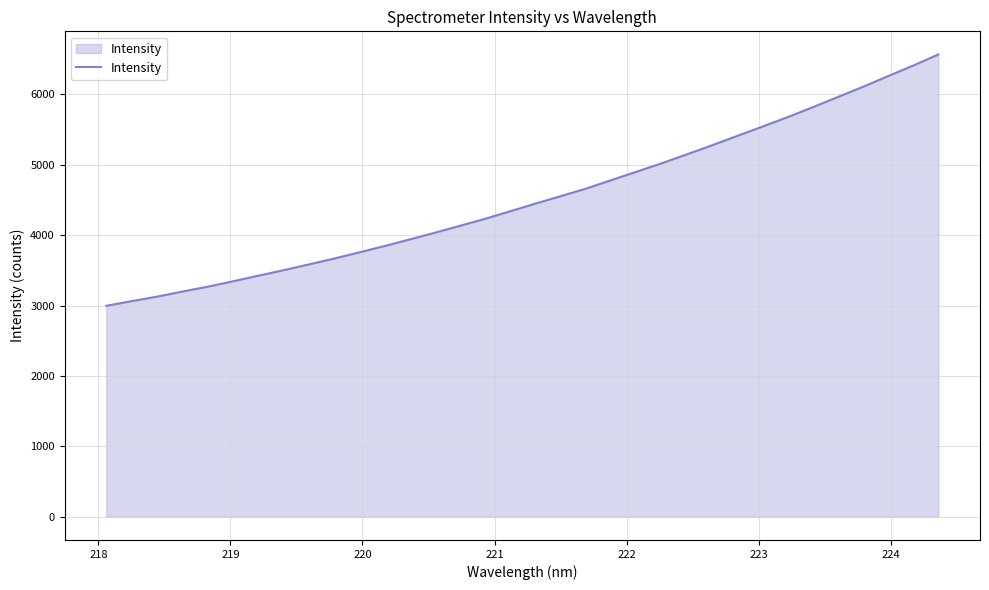

What is the maximum value shown in the chart?

6563.9